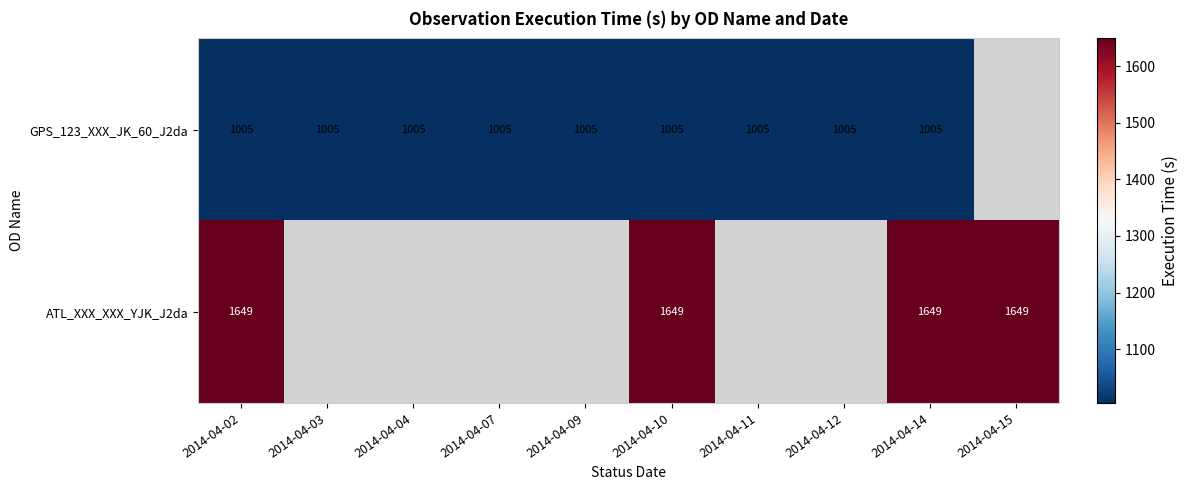

Is the value of GPS_123_XXX_JK_60_J2da at 2014-04-14 greater than the value of ATL_XXX_XXX_YJK_J2da at 2014-04-02?

No